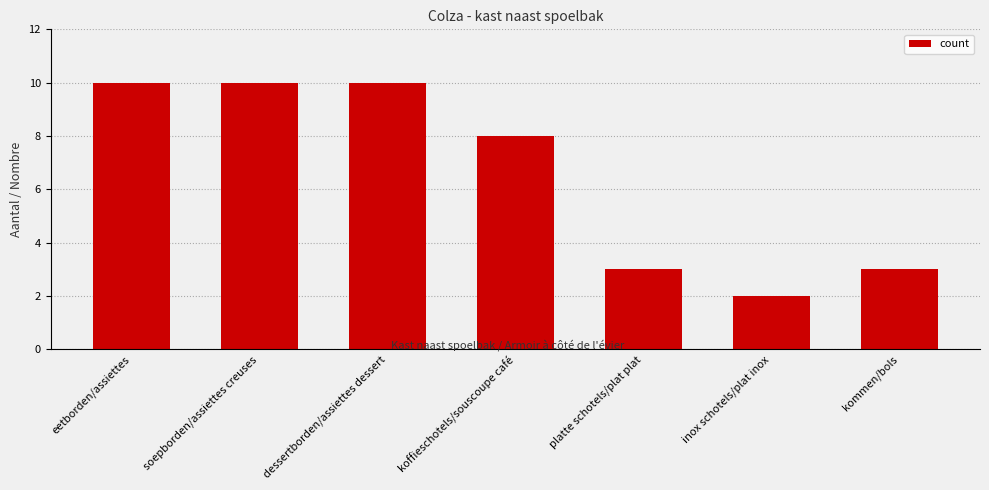

Read the value at kommen/bols.

3